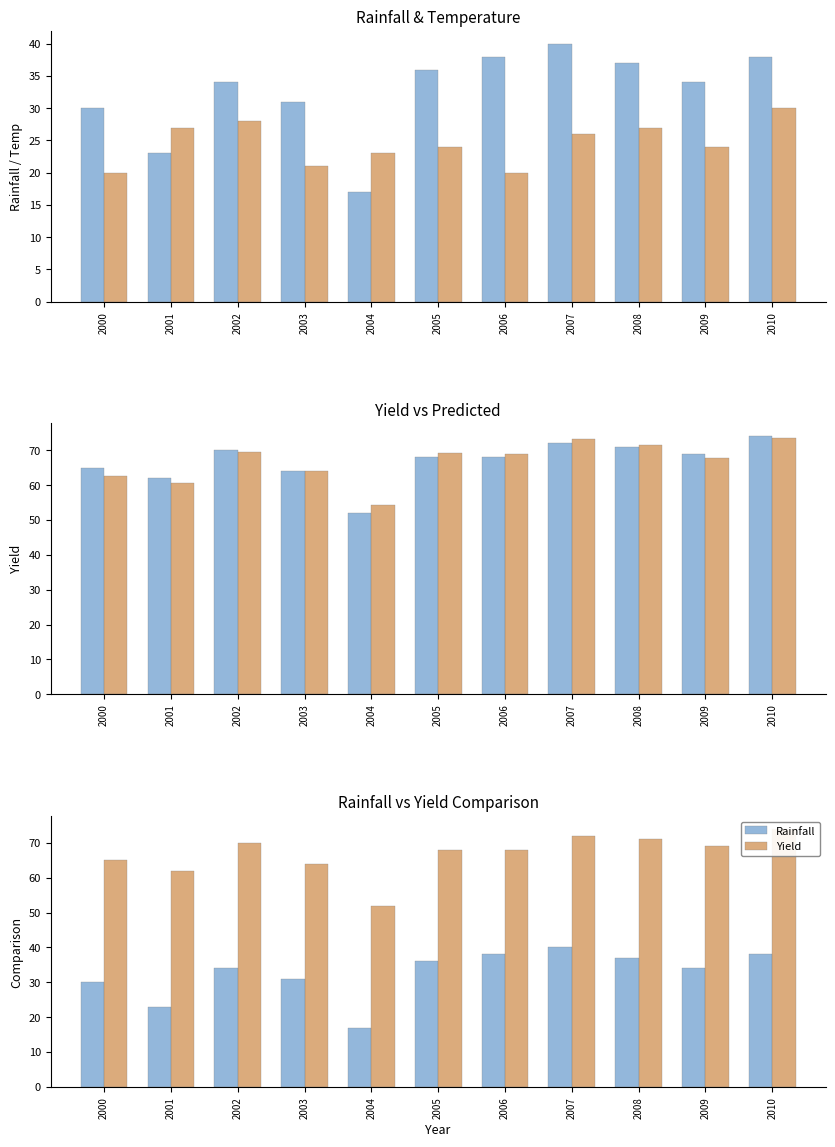

Reading left to right, what are all the values shown in this chart?

Rainfall: 2000=30.0	2001=23.0	2002=34.0	2003=31.0	2004=17.0	2005=36.0	2006=38.0	2007=40.0	2008=37.0	2009=34.0	2010=38.0
Temp: 2000=20.0	2001=27.0	2002=28.0	2003=21.0	2004=23.0	2005=24.0	2006=20.0	2007=26.0	2008=27.0	2009=24.0	2010=30.0
Yield: 2000=65.0	2001=62.0	2002=70.0	2003=64.0	2004=52.0	2005=68.0	2006=68.0	2007=72.0	2008=71.0	2009=69.0	2010=74.0
Predicted: 2000=62.7	2001=60.7	2002=69.6	2003=63.9	2004=54.2	2005=69.2	2006=68.8	2007=73.2	2008=71.4	2009=67.7	2010=73.6